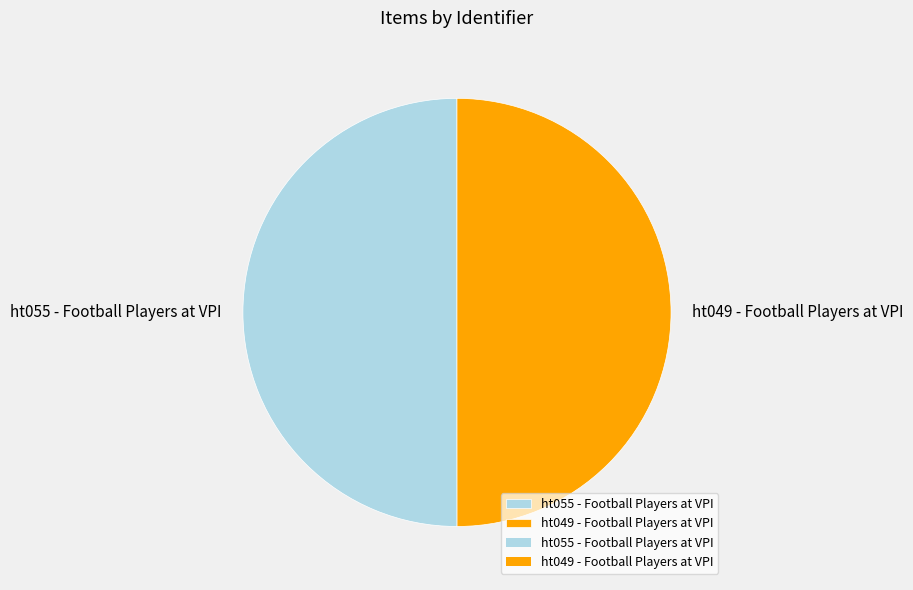

Do ht055 - Football Players at VPI and ht049 - Football Players at VPI together represent more than half of the pie?

Yes